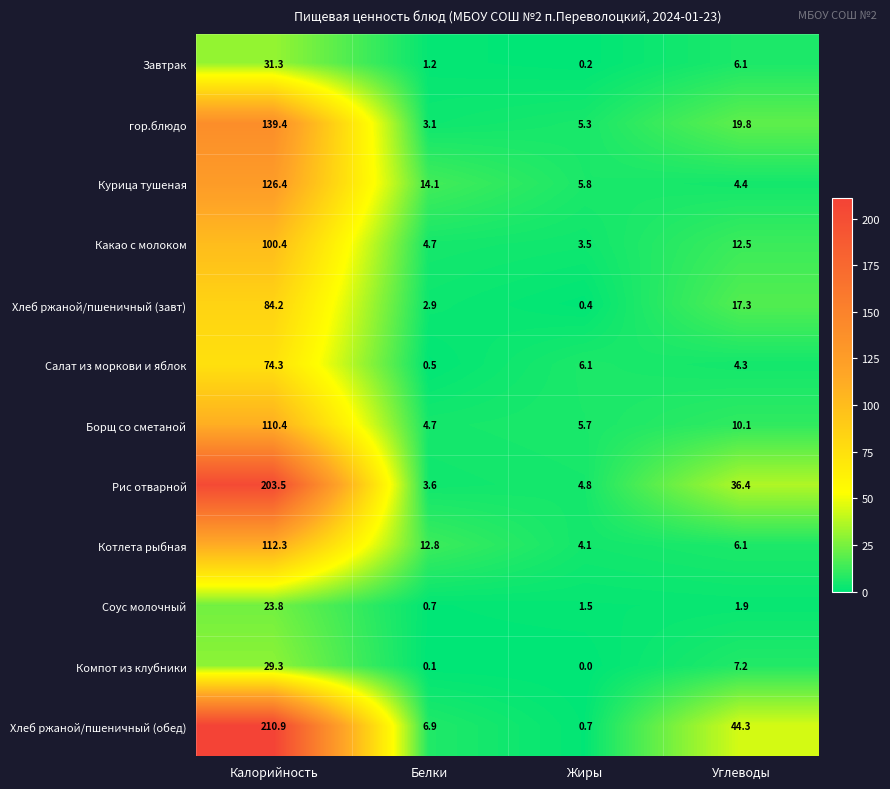

List the labels in order of Котлета рыбная value, smallest first.

Жиры, Углеводы, Белки, Калорийность